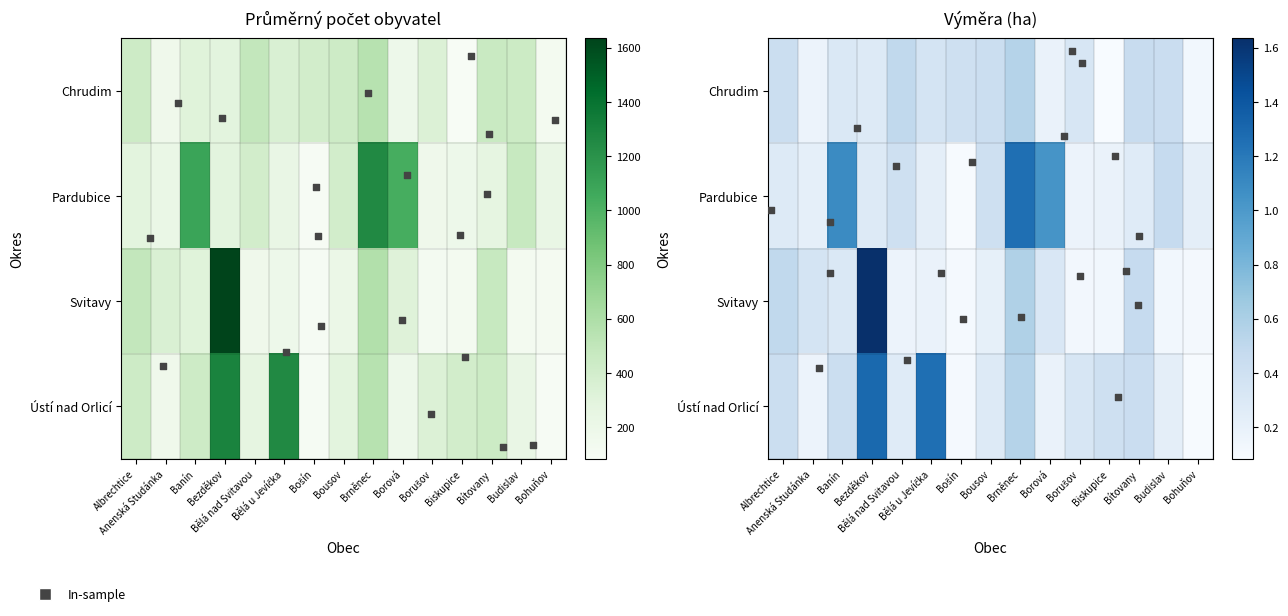

The Pardubice series shows 260 at Borušov. True or false?

False